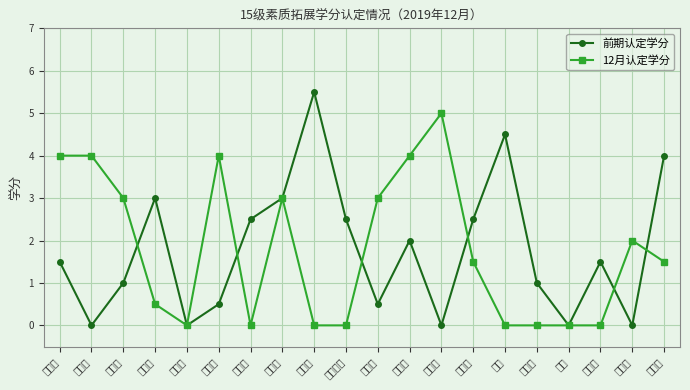

What is the average value of the 12月认定学分 series?

1.8